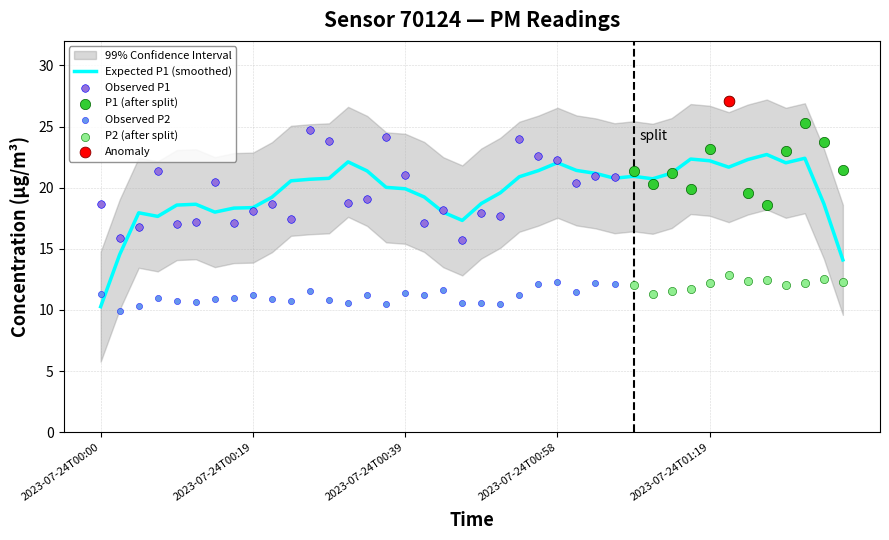

Which series has the largest Y range (max minus min)?

P1